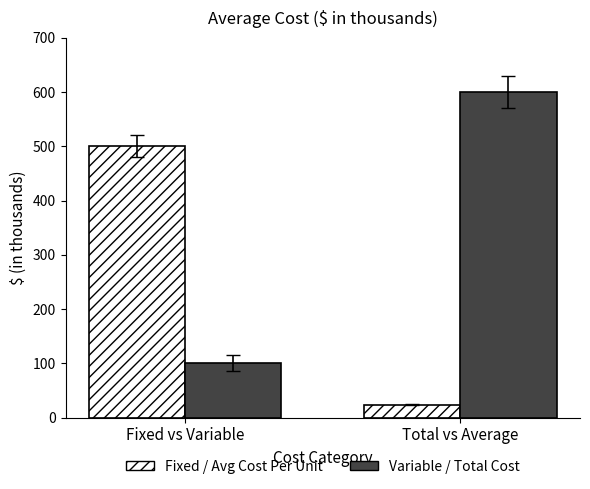

What is the spread (max minus min) of values at Total vs Average?

576